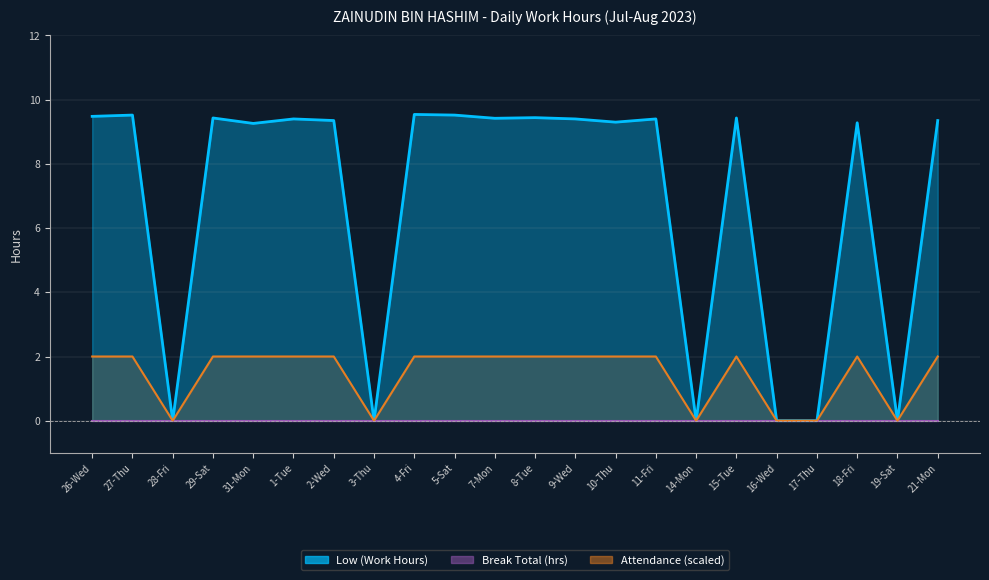

The chart shows a value of -5.2 at 17-Thu. True or false?

False